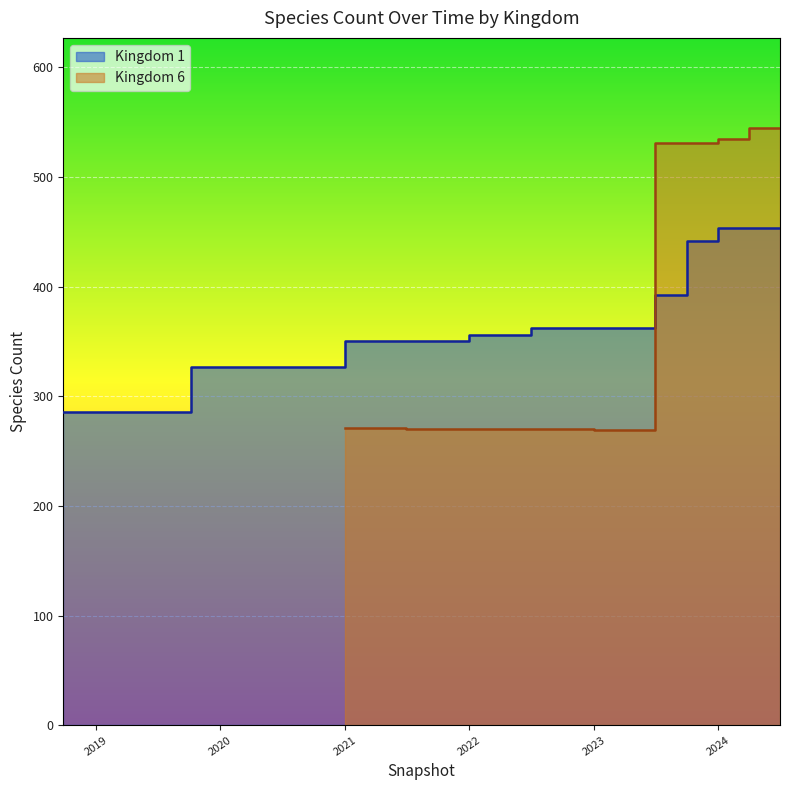

How many categories are shown in the chart?

24